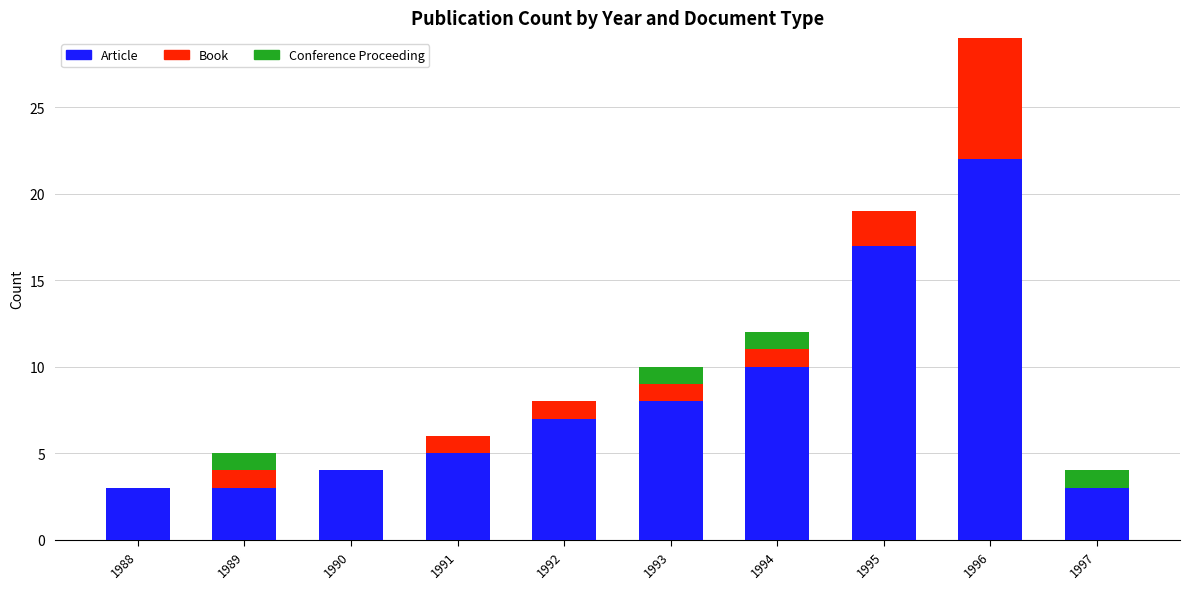

At which category is the sum across all series the highest?

1996